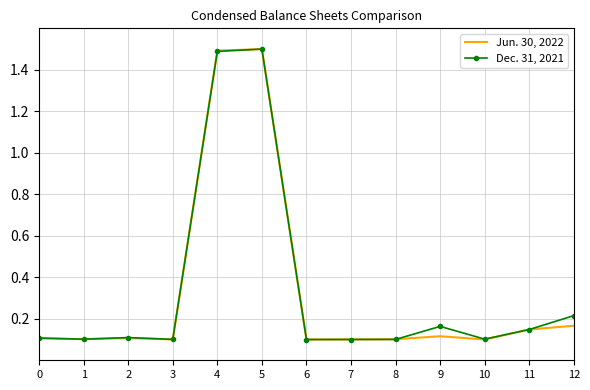

True or false: Jun. 30, 2022 has a value of 0.1 at 8.

True